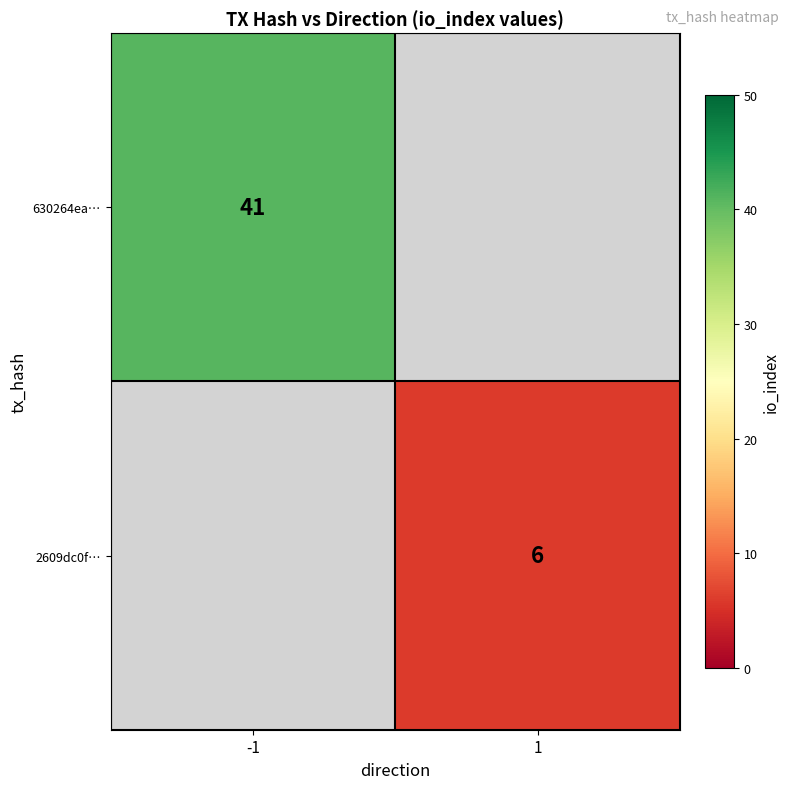

How many data points does each series have?

2